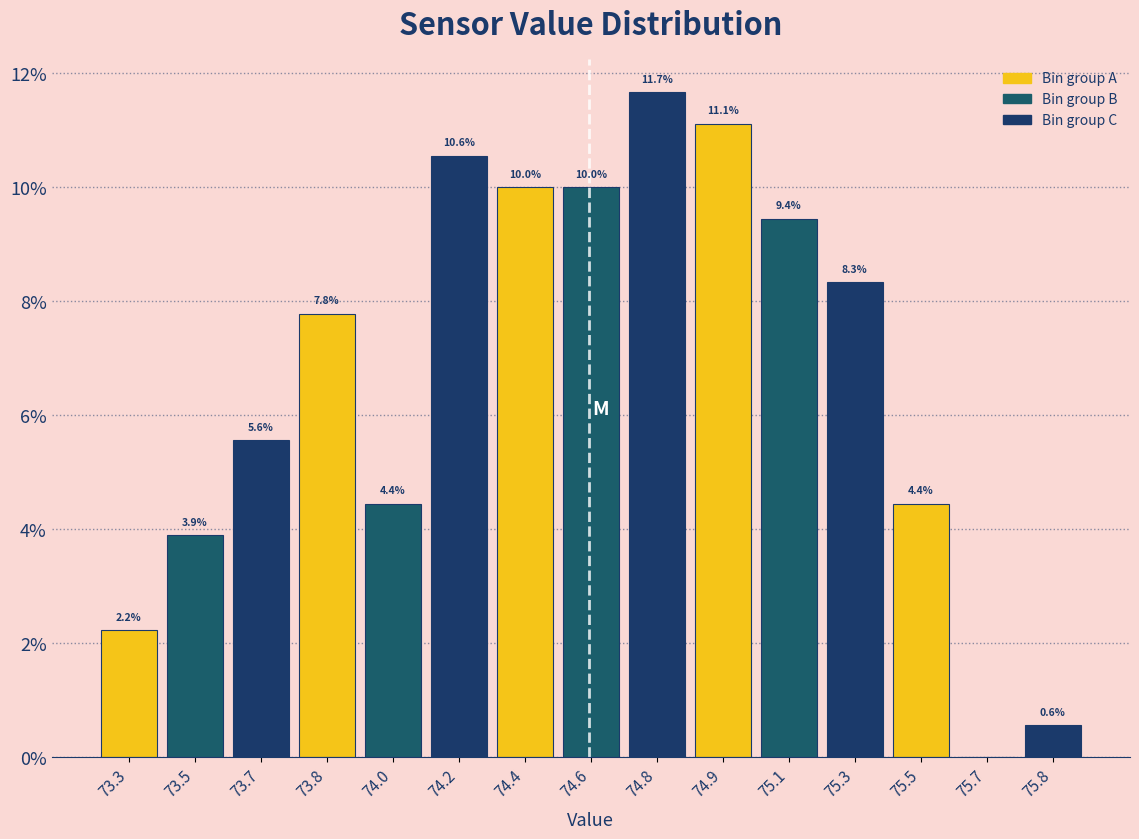

Reading left to right, list all the values displayed in this chart.

73.3=2.2	73.5=3.9	73.7=5.6	73.8=7.8	74.0=4.4	74.2=10.6	74.4=10.0	74.6=10.0	74.8=11.7	74.9=11.1	75.1=9.4	75.3=8.3	75.5=4.4	75.7=0.0	75.8=0.6